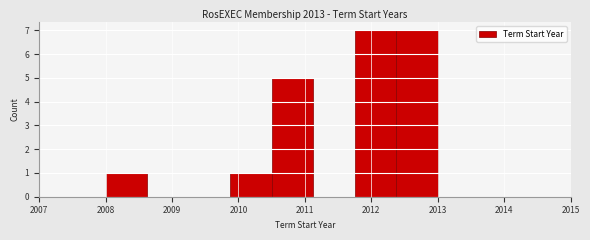

Reading left to right, list every bar in this chart as the range it spans on the x-axis followed by its height. Neither the bar edges nor the heights are printed on the chart, so give them approximately, as read against the axes.

2008.0 to 2008.6: 1
2008.6 to 2009.3: 0
2009.3 to 2009.9: 0
2009.9 to 2010.5: 1
2010.5 to 2011.1: 5
2011.1 to 2011.8: 0
2011.8 to 2012.4: 7
2012.4 to 2013.0: 7